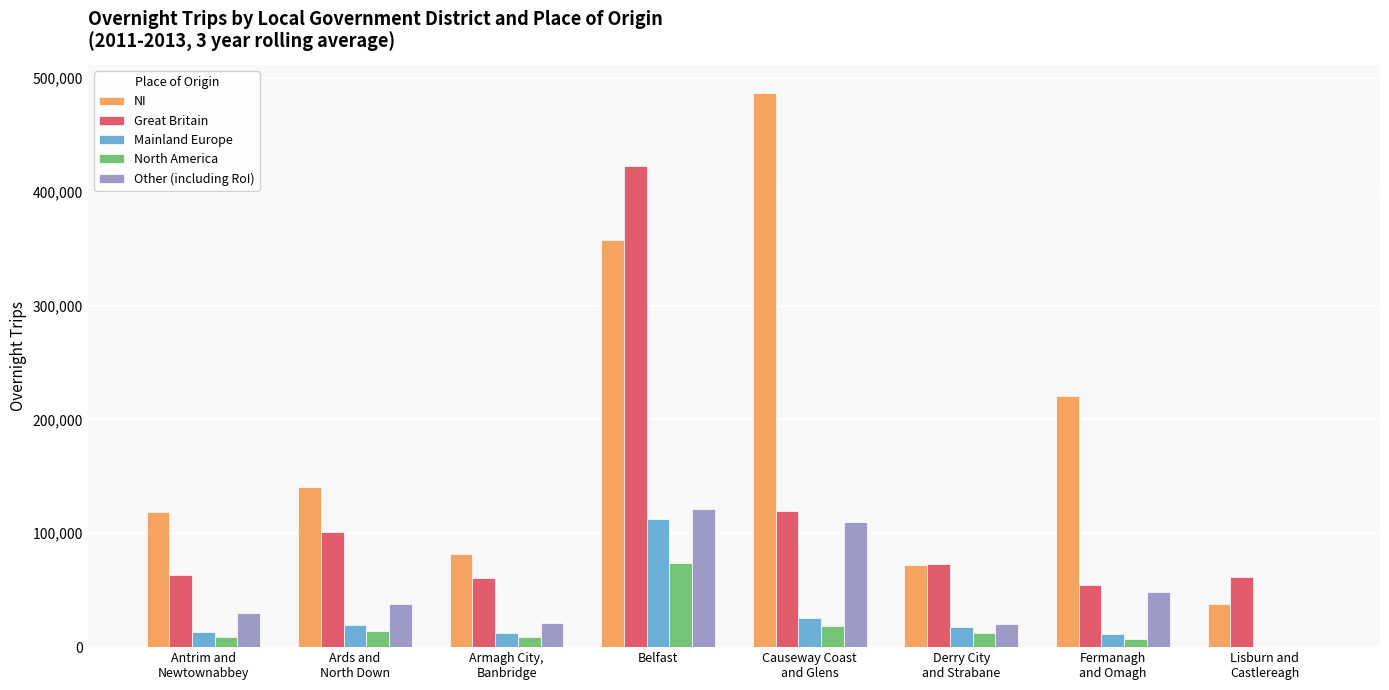

Read the Great Britain value at Armagh City,
Banbridge.

60306.4